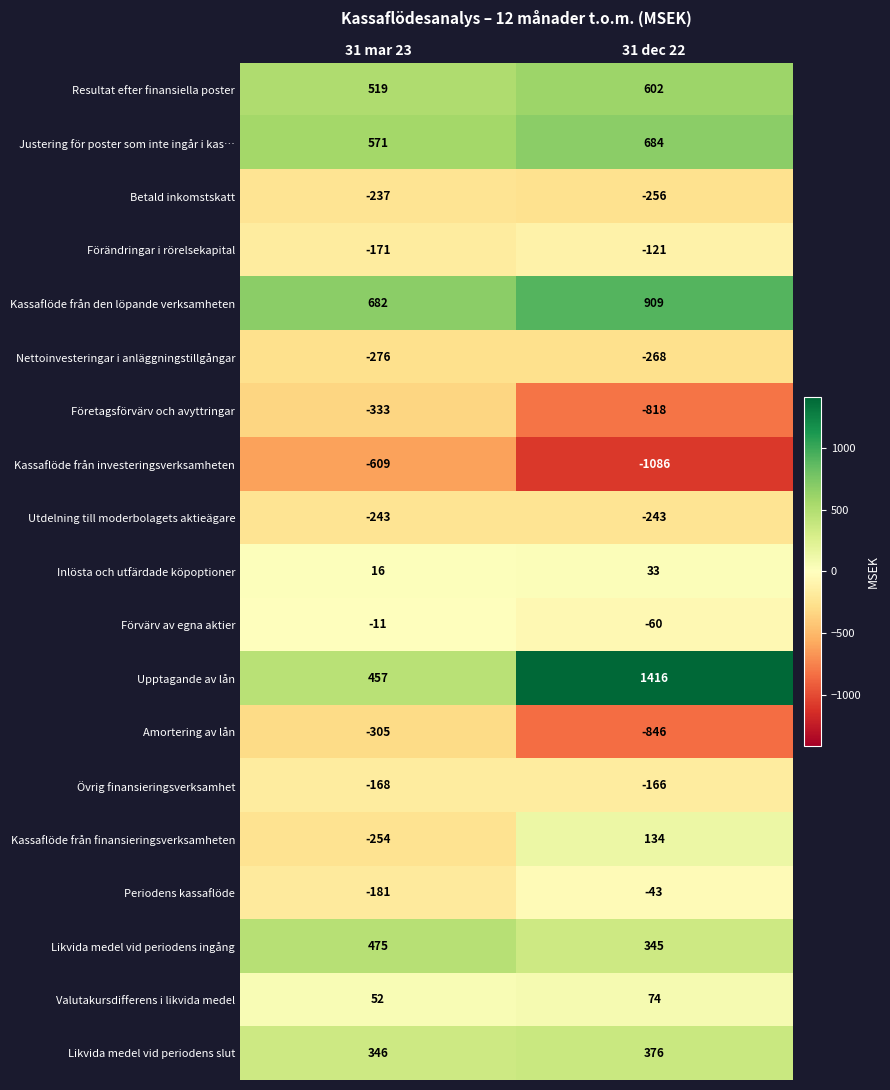

What is the average value of the Periodens kassaflöde series?

-112